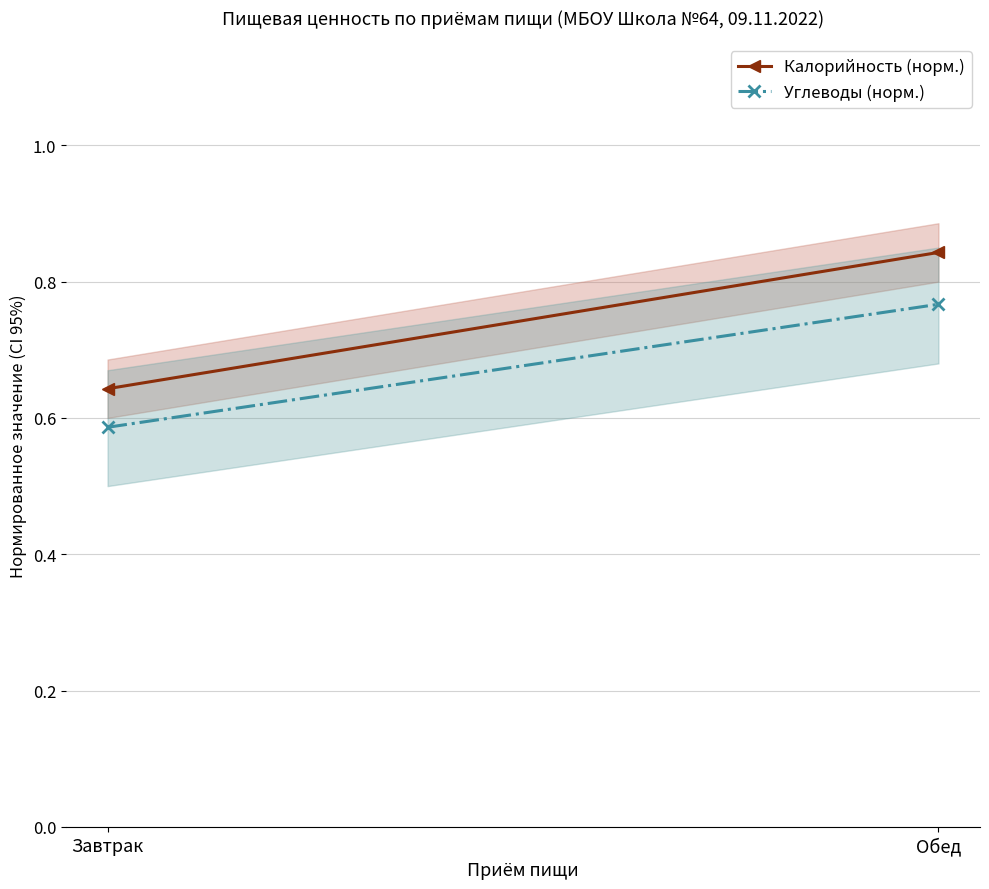

Reading right to left, what are all the values shown in this chart?

Калорийность (норм.): Обед=0.8	Завтрак=0.6
Углеводы (норм.): Обед=0.8	Завтрак=0.6